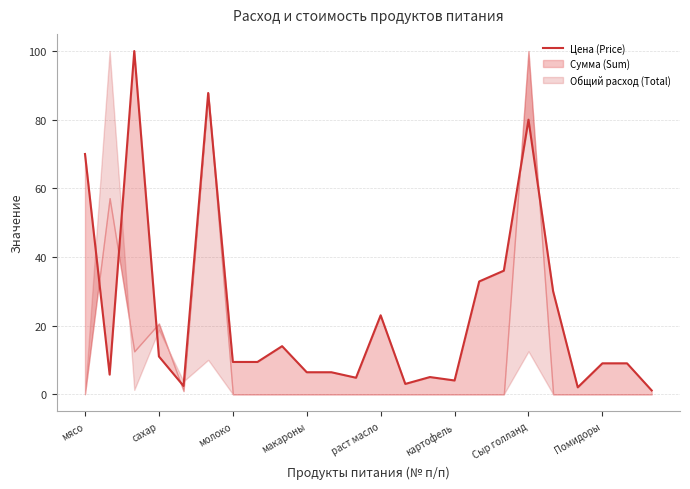

Where does the data first go above 9?

мясо